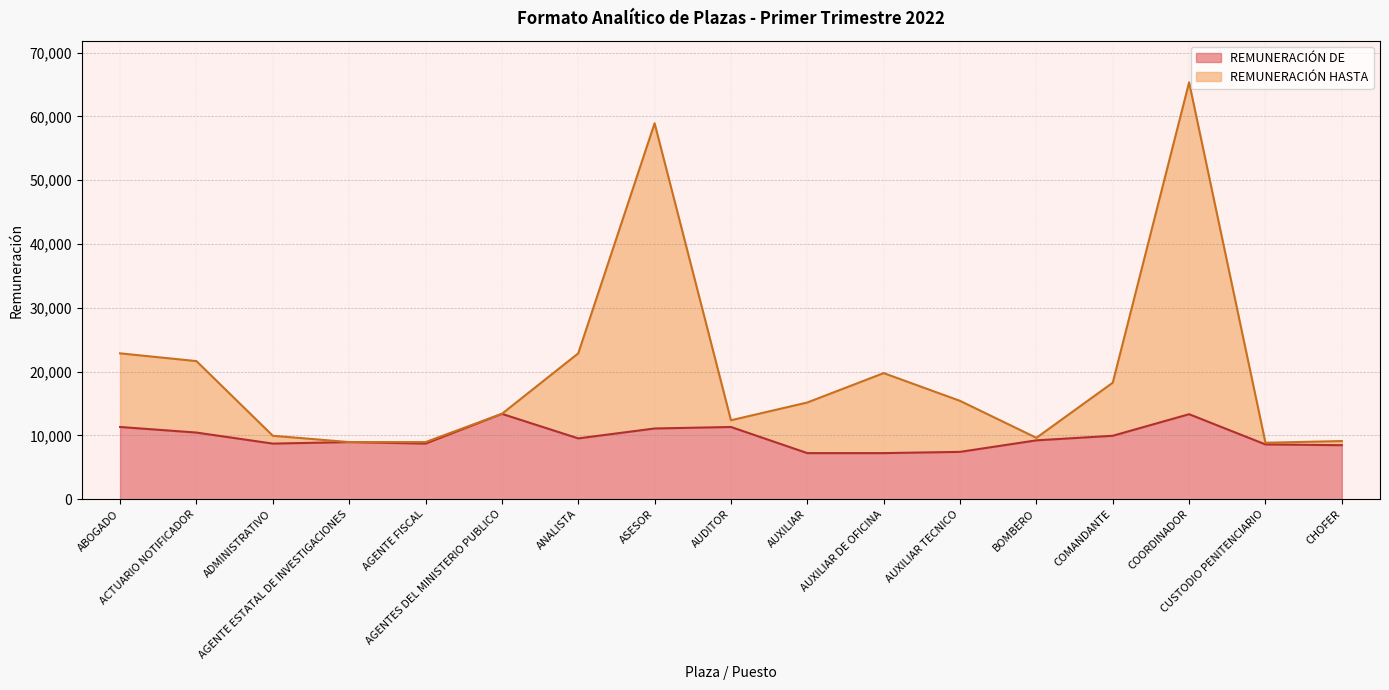

How many values in the REMUNERACIÓN DE series exceed 9228?

9